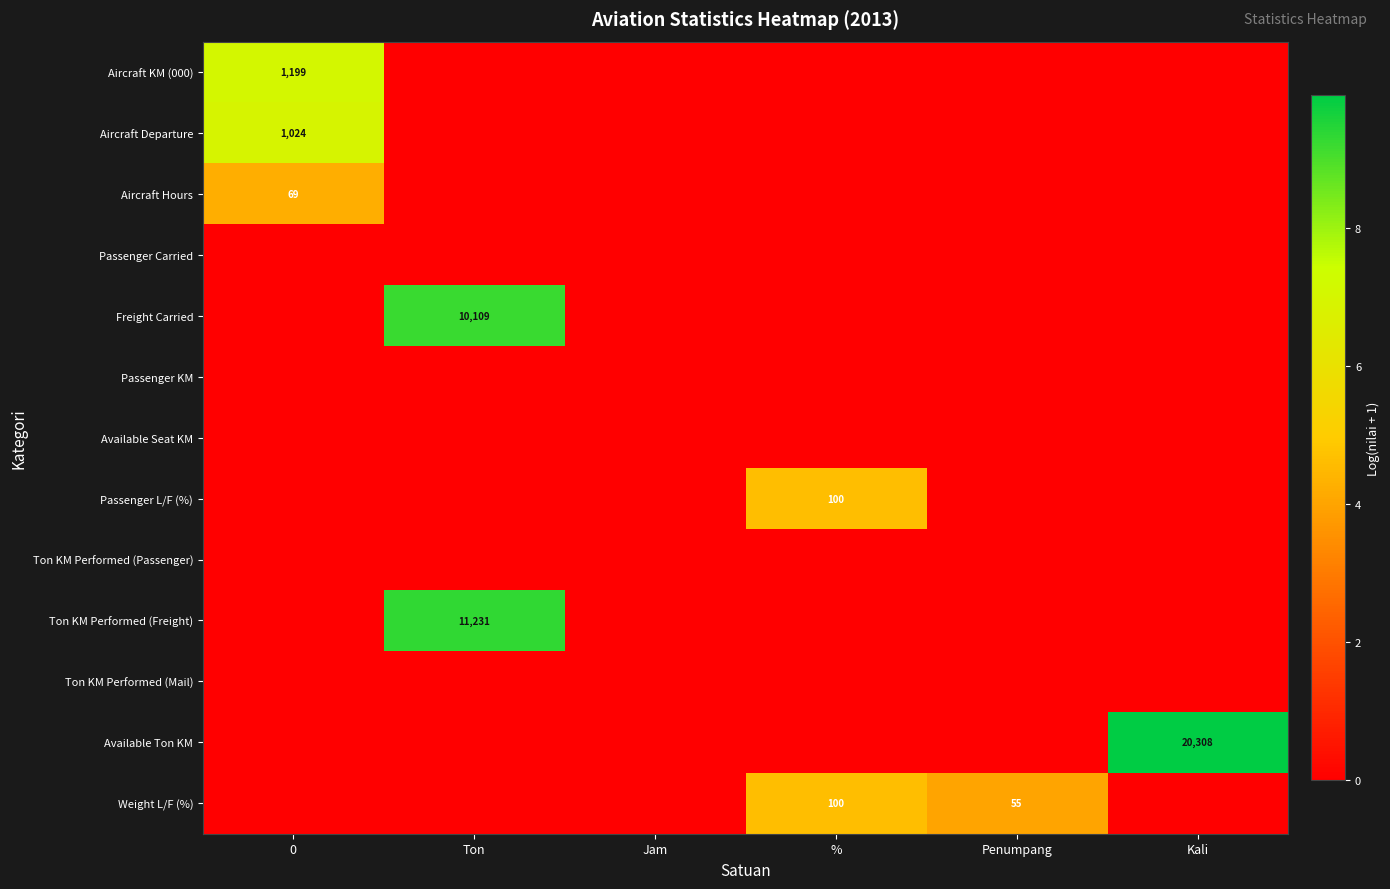

True or false: Aircraft Hours has a value of 95 at 0.

False